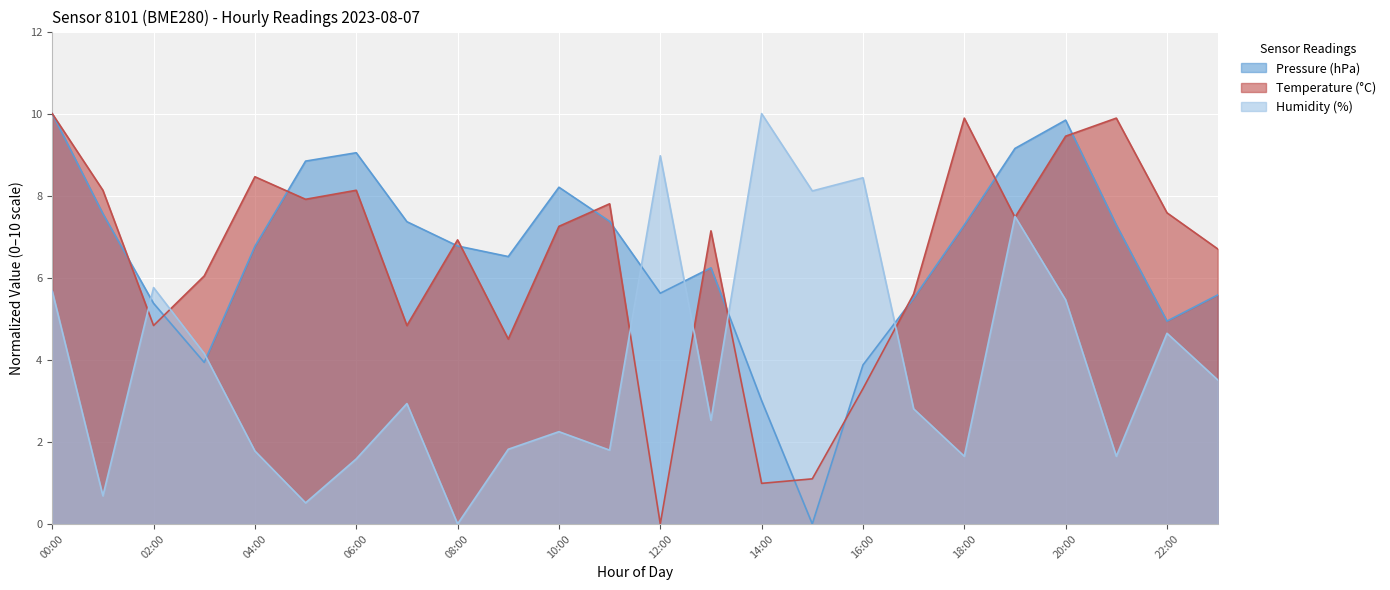

Reading right to left, extract all data points from this chart.

Pressure (hPa offset): 23:00=5.6	22:00=4.9	21:00=7.3	20:00=9.8	19:00=9.2	18:00=7.3	17:00=5.5	16:00=3.9	15:00=0.0	14:00=3.0	13:00=6.2	12:00=5.6	11:00=7.4	10:00=8.2	09:00=6.5	08:00=6.8	07:00=7.4	06:00=9.0	05:00=8.8	04:00=6.8	03:00=3.9	02:00=5.4	01:00=7.6	00:00=10.0
Temperature (°C): 23:00=6.7	22:00=7.6	21:00=9.9	20:00=9.5	19:00=7.5	18:00=9.9	17:00=5.6	16:00=3.3	15:00=1.1	14:00=1.0	13:00=7.1	12:00=0.0	11:00=7.8	10:00=7.3	09:00=4.5	08:00=6.9	07:00=4.8	06:00=8.1	05:00=7.9	04:00=8.5	03:00=6.0	02:00=4.8	01:00=8.1	00:00=10.0
Humidity (%): 23:00=3.5	22:00=4.6	21:00=1.6	20:00=5.5	19:00=7.5	18:00=1.6	17:00=2.8	16:00=8.4	15:00=8.1	14:00=10.0	13:00=2.5	12:00=9.0	11:00=1.8	10:00=2.2	09:00=1.8	08:00=0.0	07:00=2.9	06:00=1.6	05:00=0.5	04:00=1.8	03:00=4.2	02:00=5.8	01:00=0.7	00:00=5.7